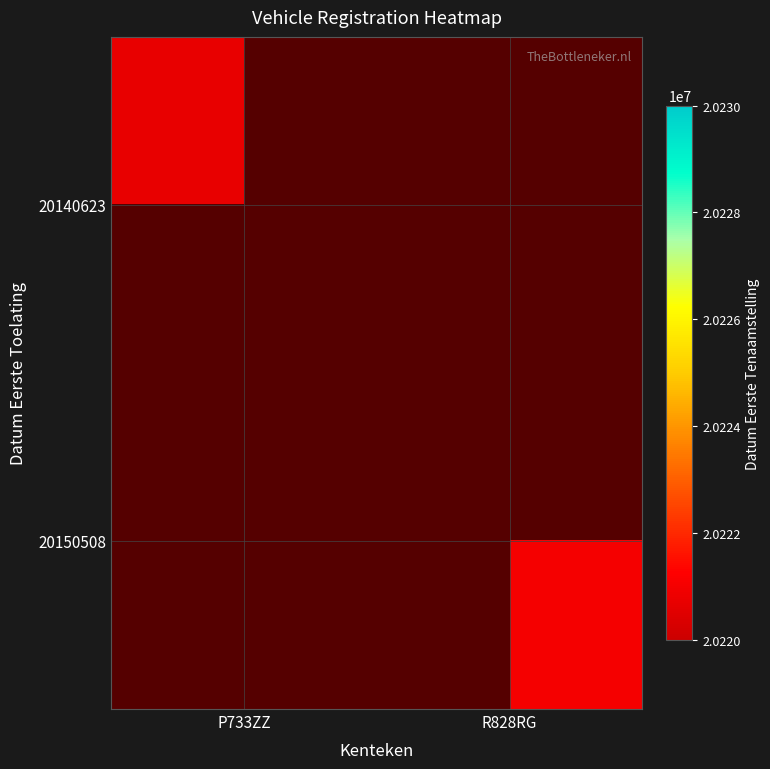

Is the value of 20150508 at P733ZZ greater than the value of 20140623 at R828RG?

No